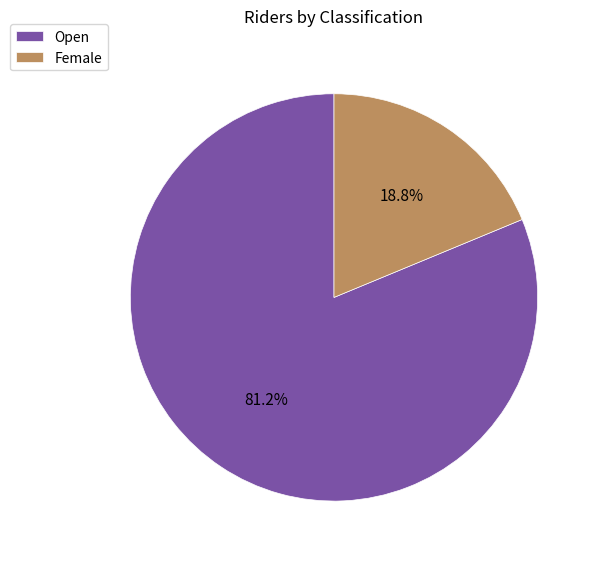

To the nearest percent, what portion does Open represent?

81%